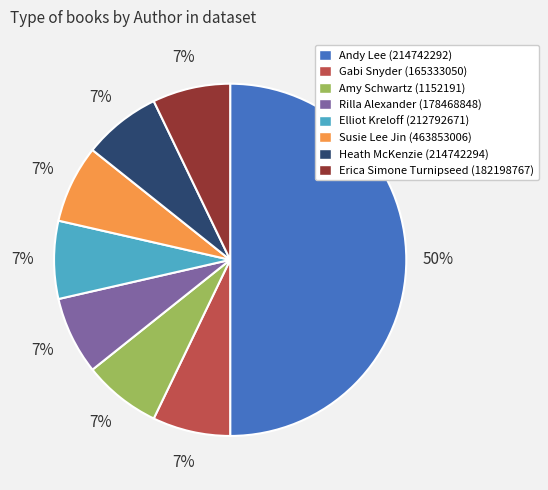

Count the number of slices in the pie.

8